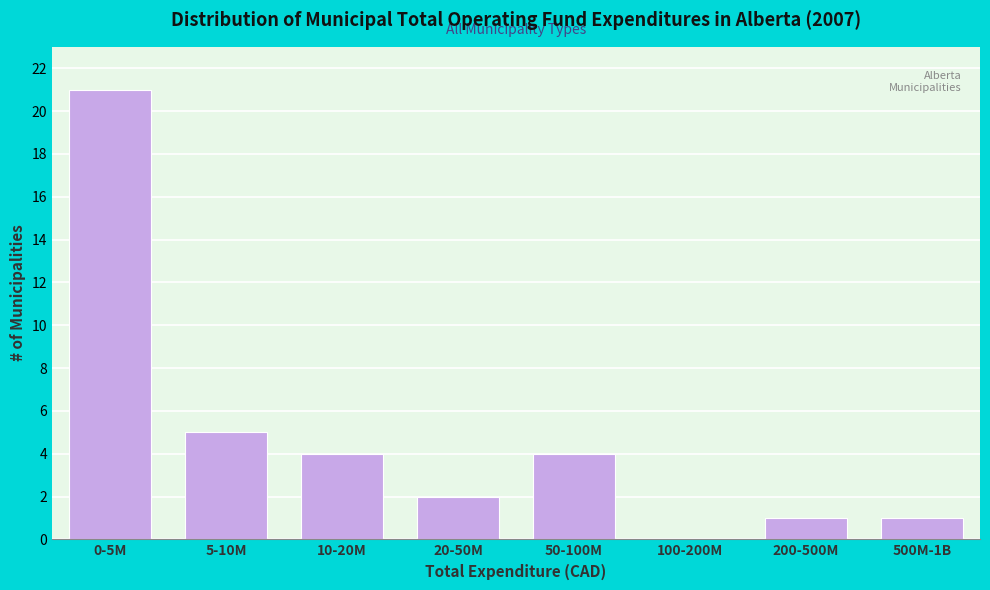

What is the greatest value displayed?

21